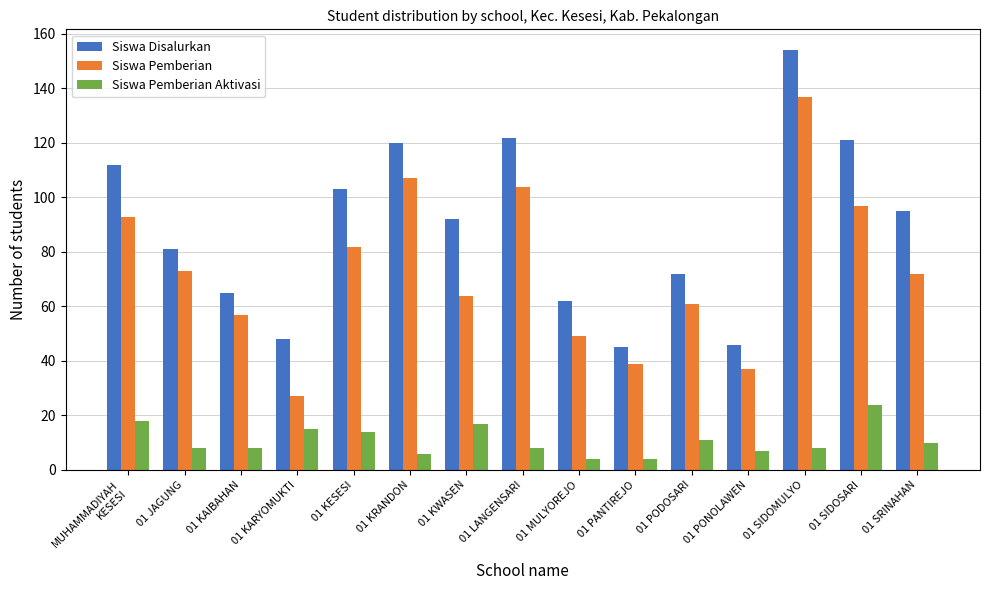

What is the smallest value displayed?

4